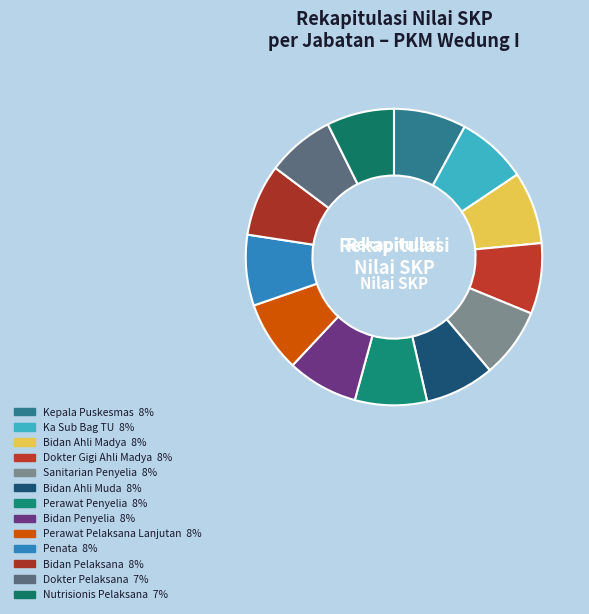

Between Perawat Penyelia and Kepala Puskesmas, which is larger?

Kepala Puskesmas